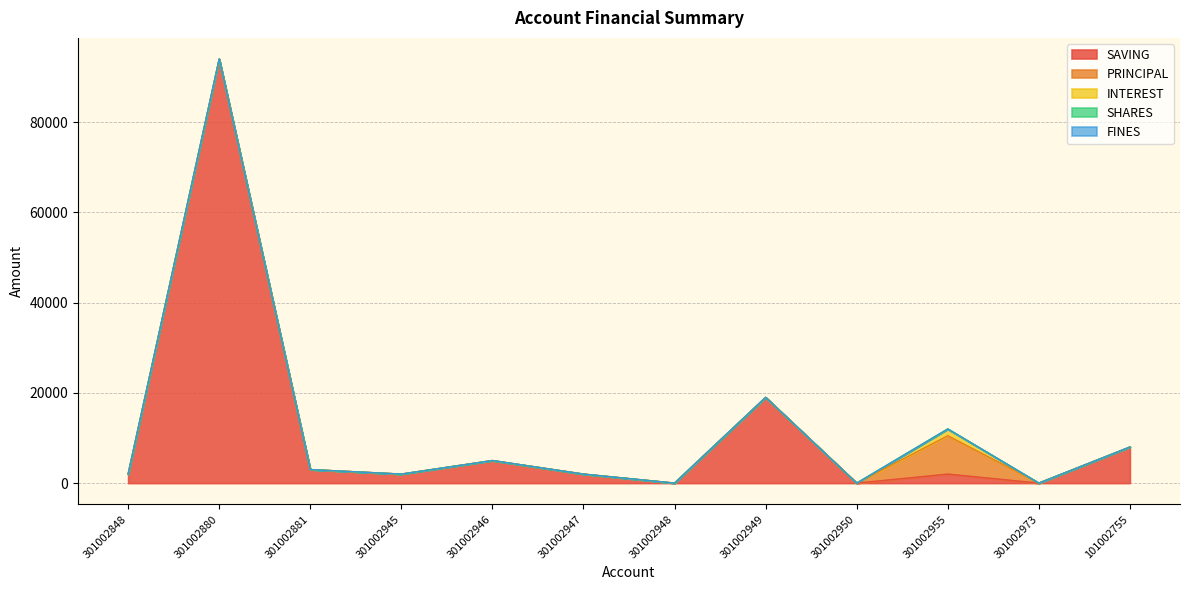

What is the spread (max minus min) of values at 101002755?

8000